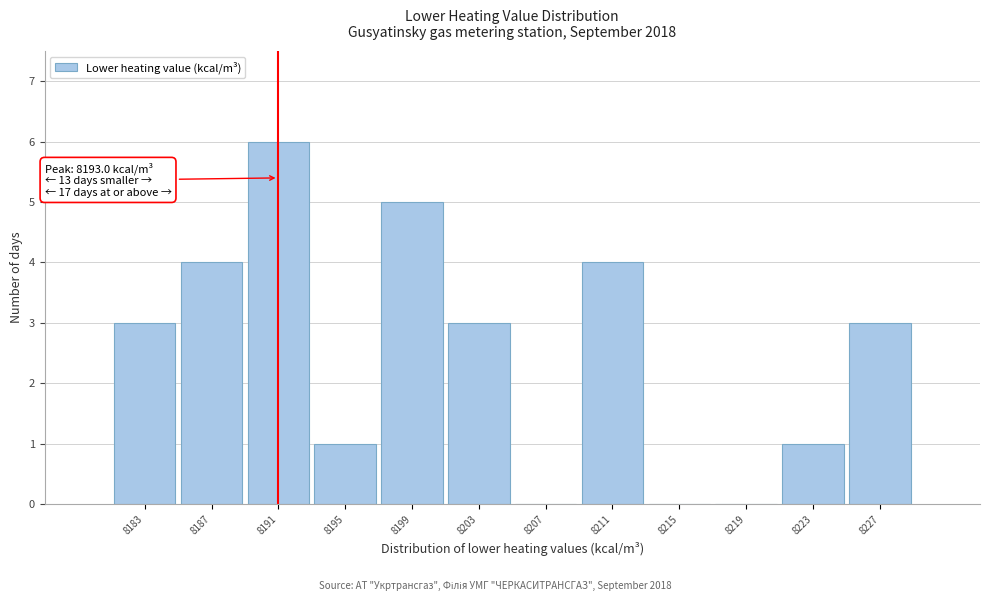

Reading left to right, list all the values displayed in this chart.

8183=3	8187=4	8191=6	8195=1	8199=5	8203=3	8207=0	8211=4	8215=0	8219=0	8223=1	8227=3